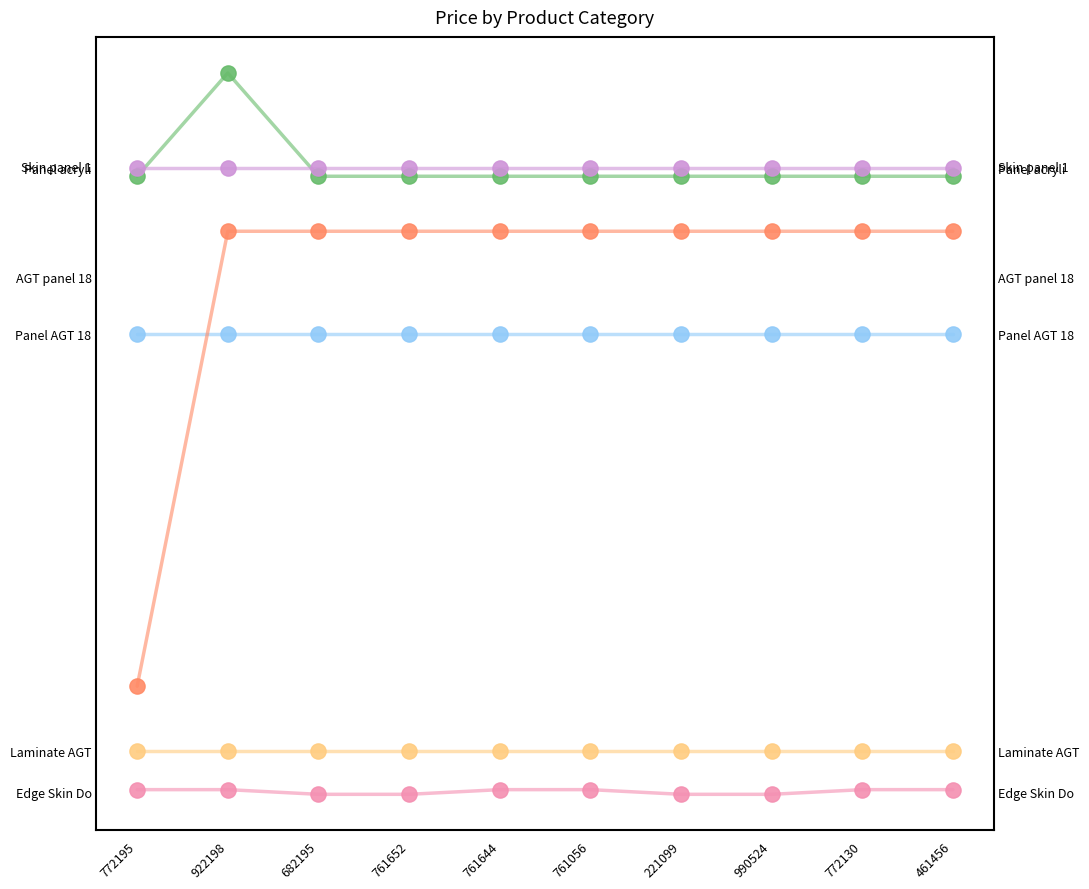

Which series reaches the maximum Y coordinate?

Skin panel 18 mm